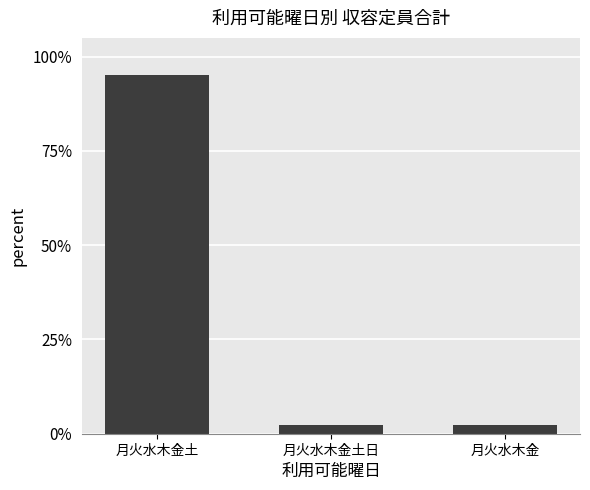

True or false: the data shows 95.2 at 月火水木金土.

True